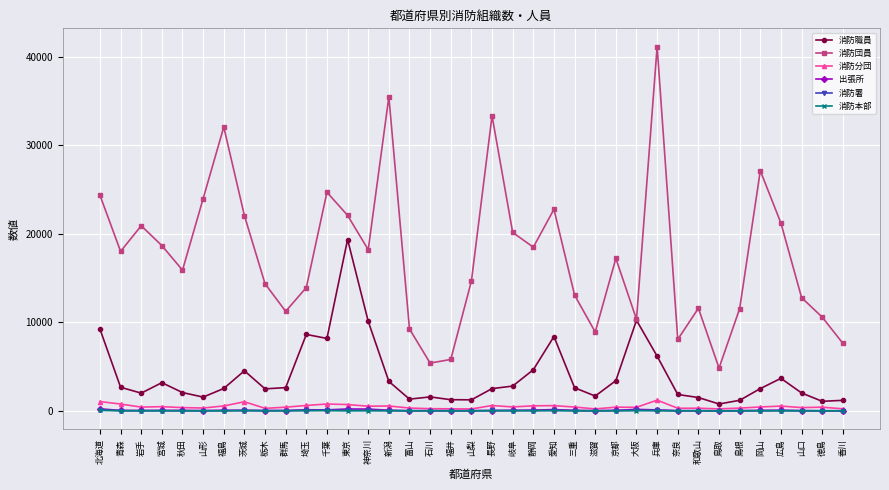

True or false: 消防職員 has a value of 15326 at 北海道.

False